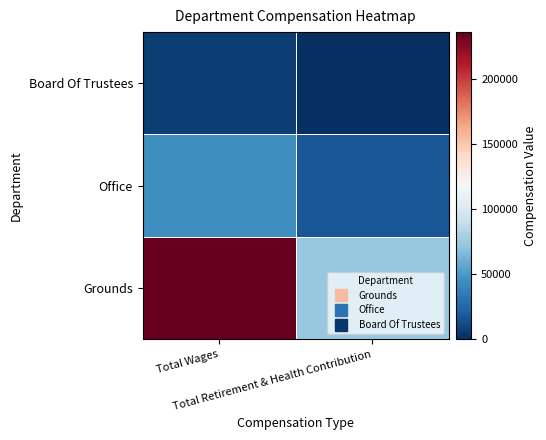

Rank the series by their maximum value, from lowest to highest.

Board Of Trustees, Office, Grounds